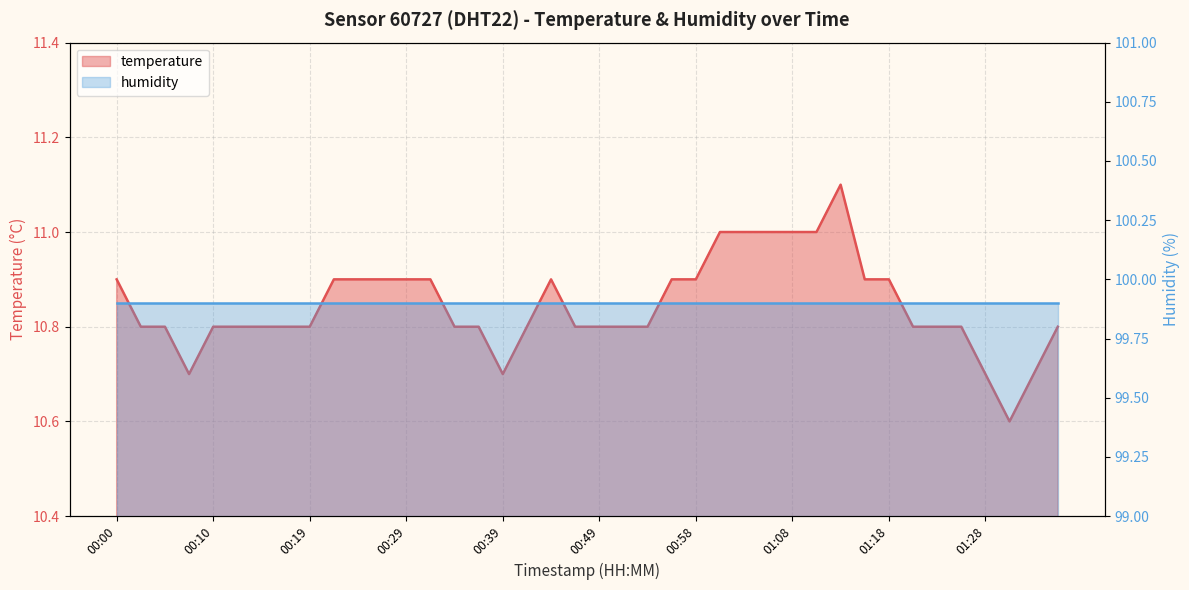

At which label is the value closest to 10?

01:30